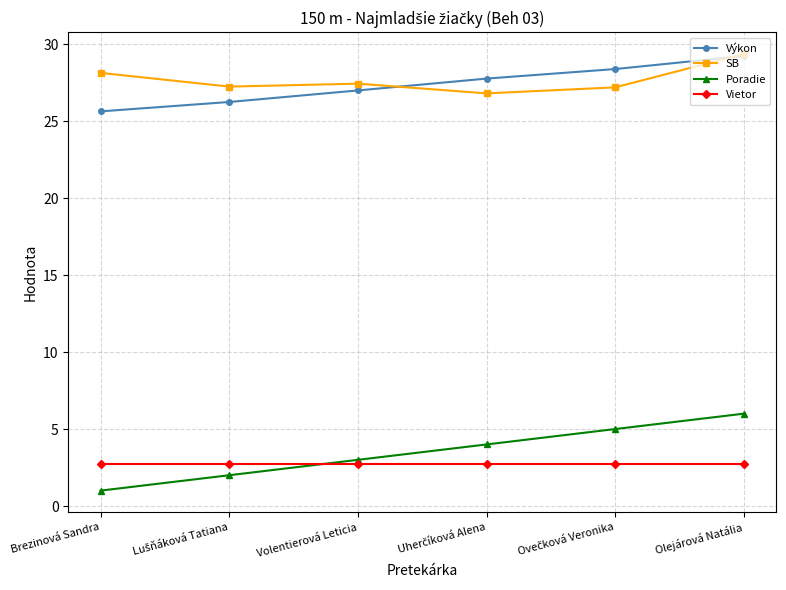

What is the lowest value of the Výkon series?

25.6